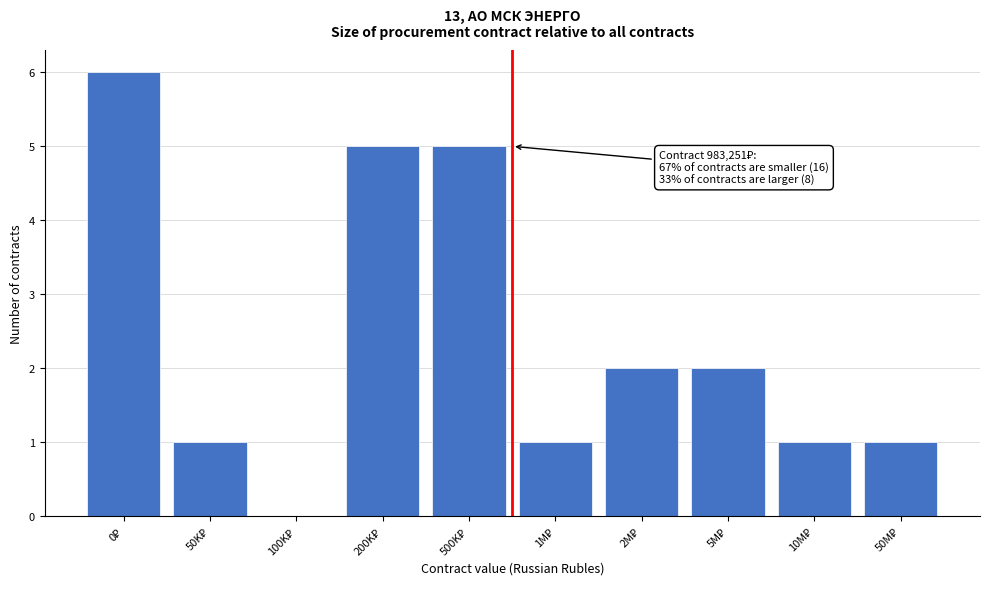

What is the greatest value displayed?

6